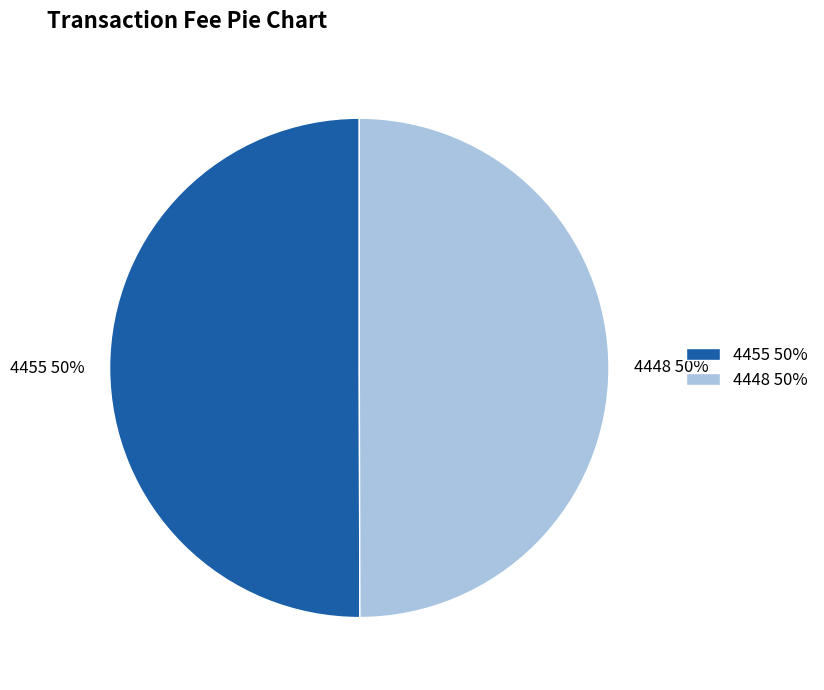

To the nearest percent, what portion does 4448 represent?

50%